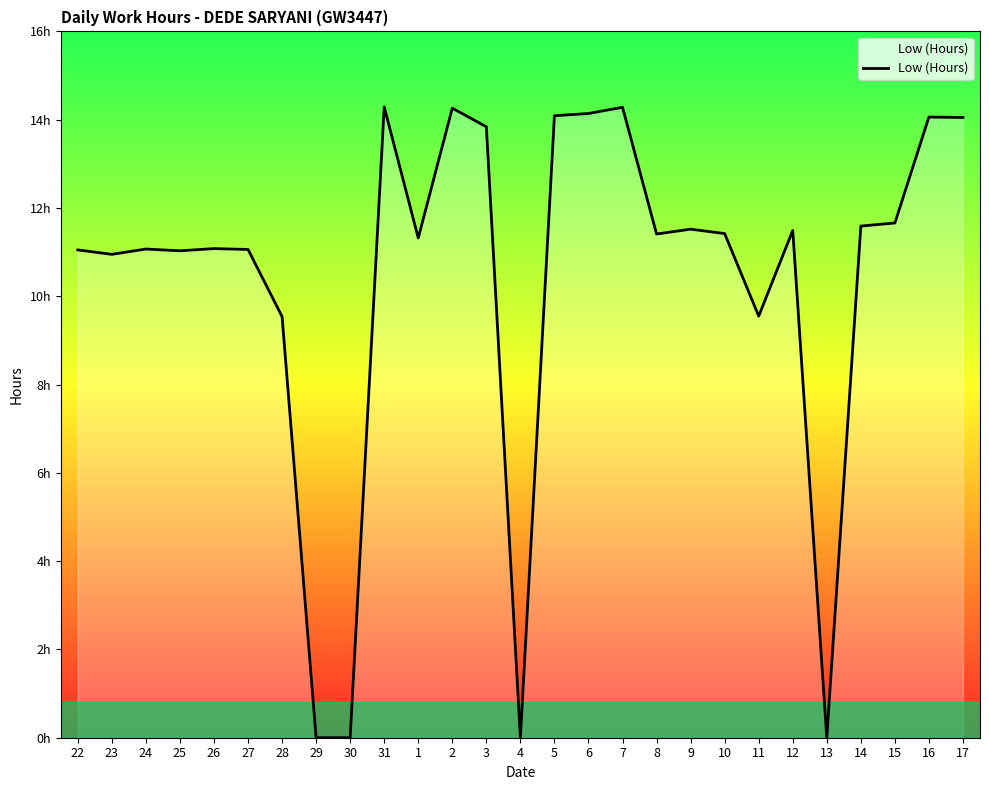

At which label does the data first exceed 11?

22